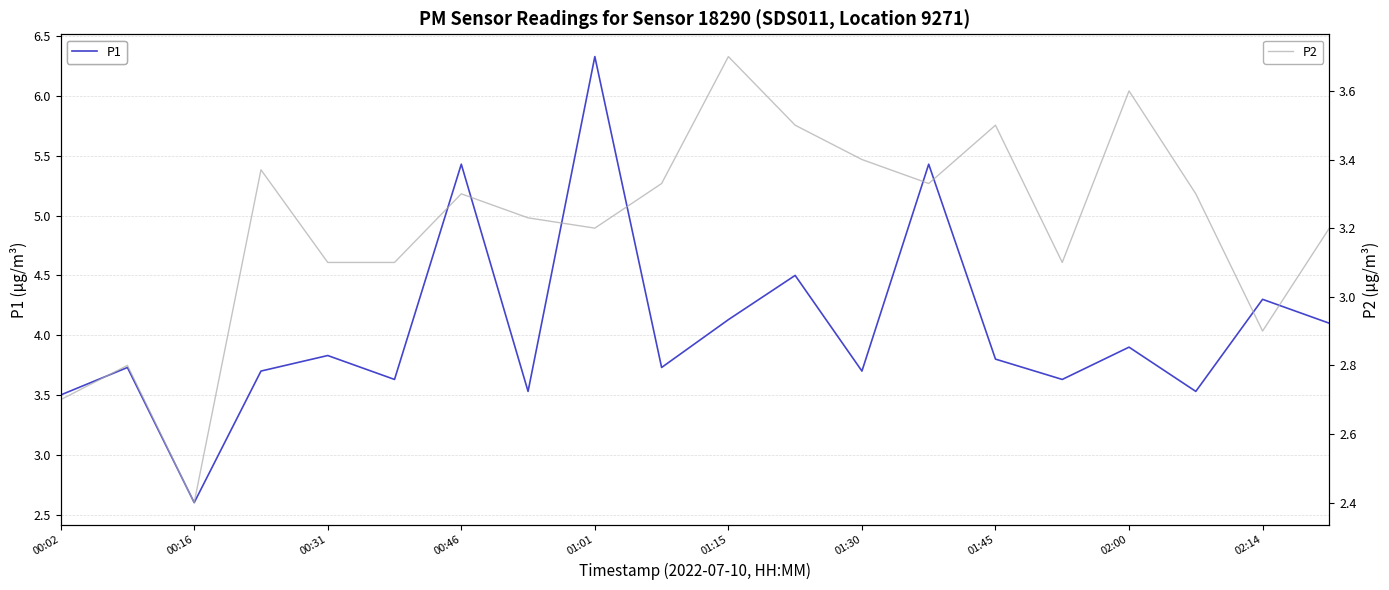

Where does the P1 series first go above 3?

00:02